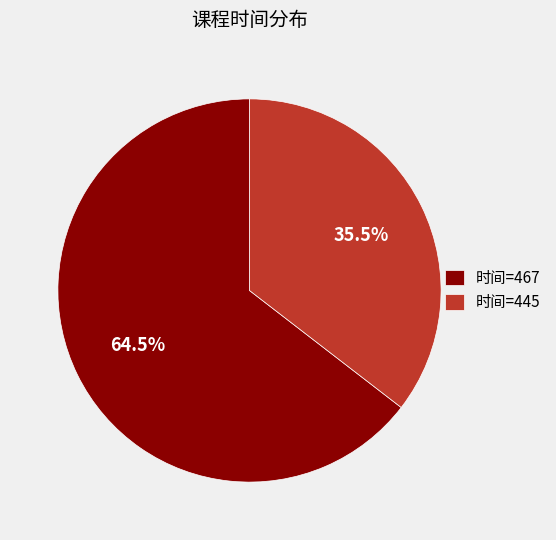

Rank the categories by value from highest to lowest.

时间=467, 时间=445